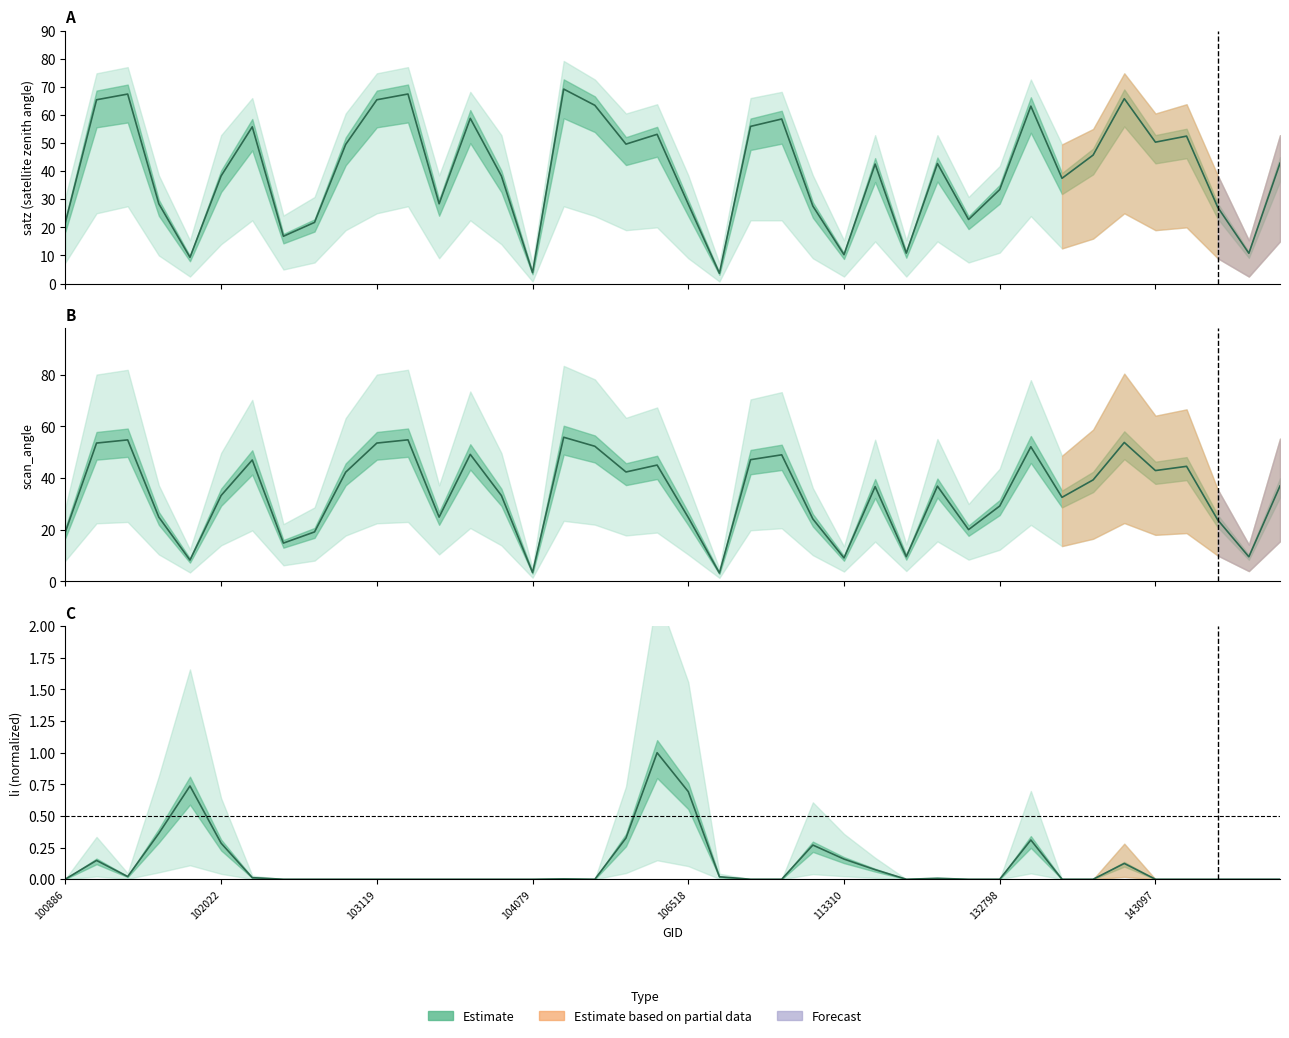

True or false: satz and li (norm) cross at least once.

False